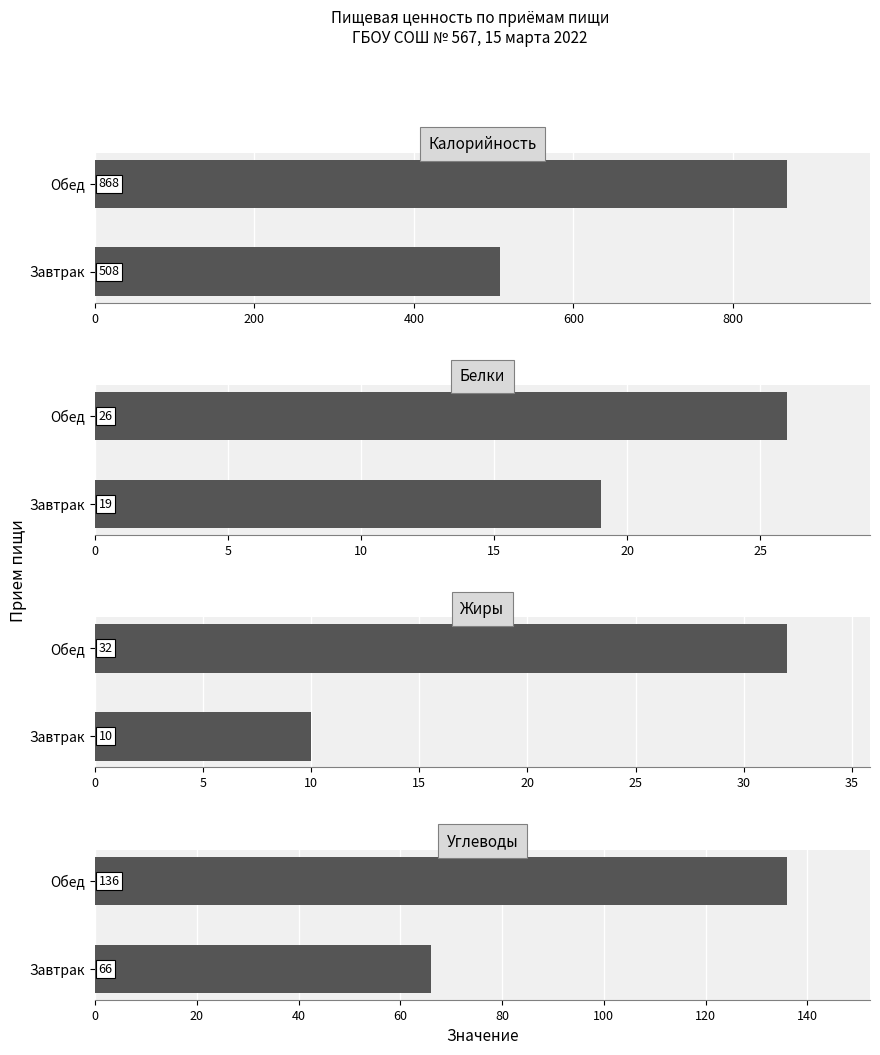

At Обед, list the series in order from smallest to largest.

Белки, Жиры, Углеводы, Калорийность